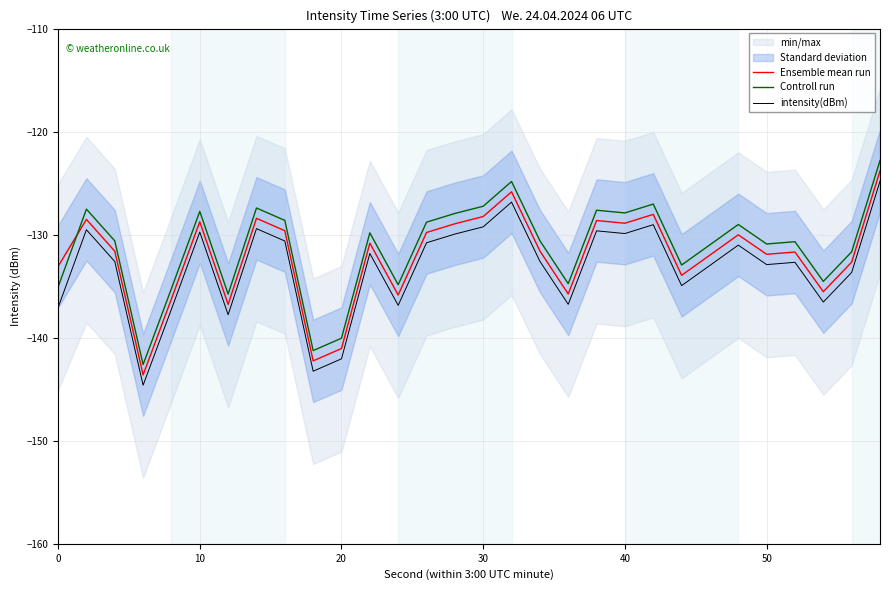

True or false: intensity(dBm) and Controll run intersect in this chart.

False